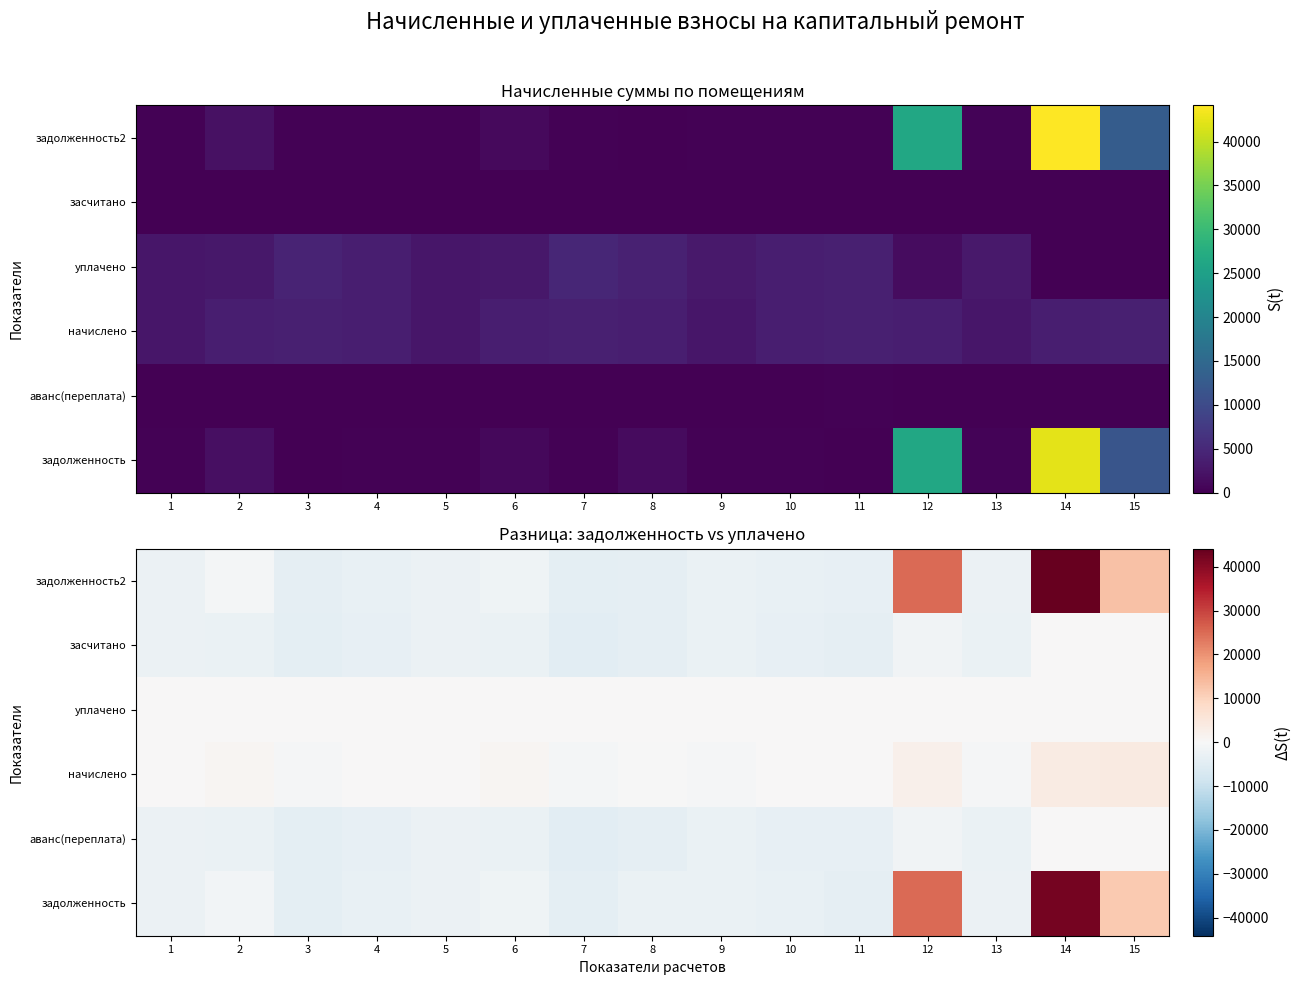

Which has a higher value, 3 or 11?

11